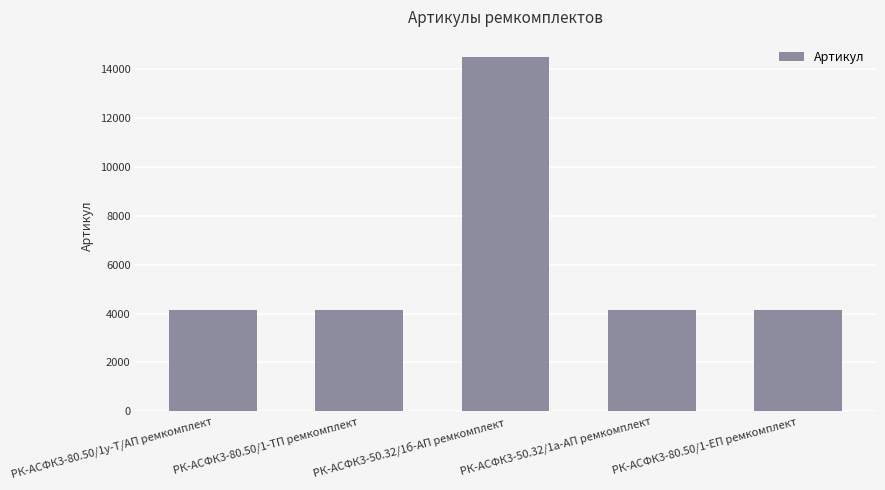

What is the value of the 4th bar from the left?

4139